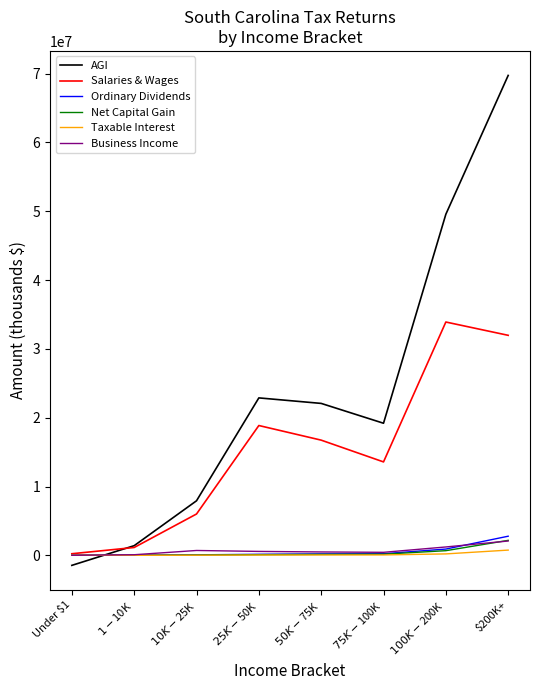

Which series has the largest range (max minus min)?

AGI